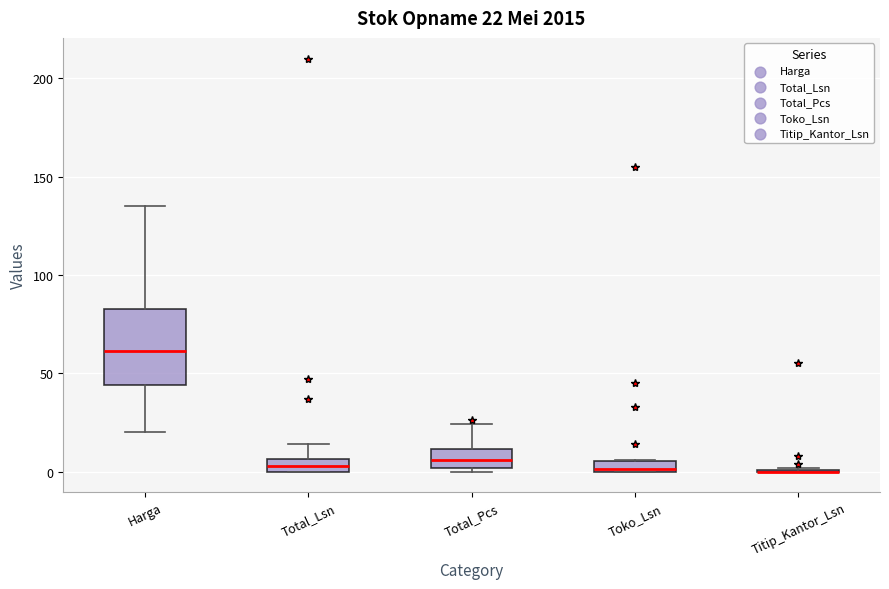

Which box is the tallest, from its lower edge to its upper edge?

Harga